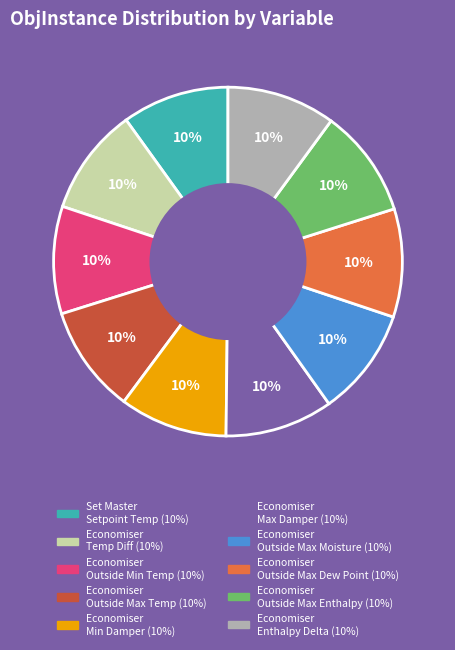

How many slices are in this pie chart?

10